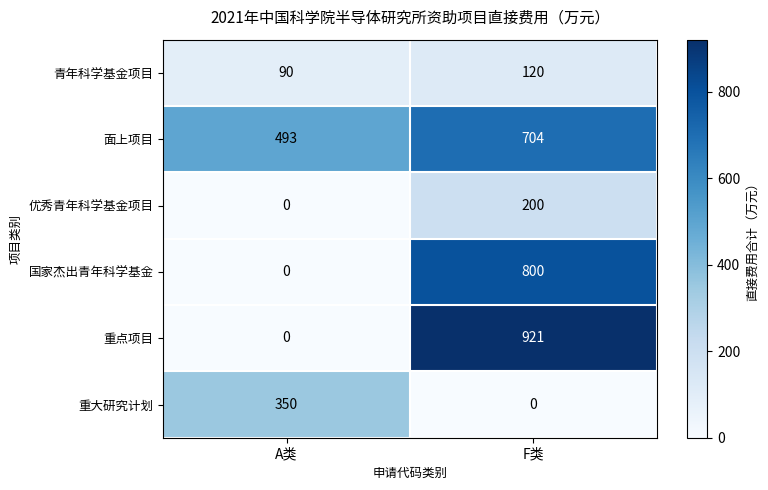

What is the difference between the highest and lowest values at F类?

921